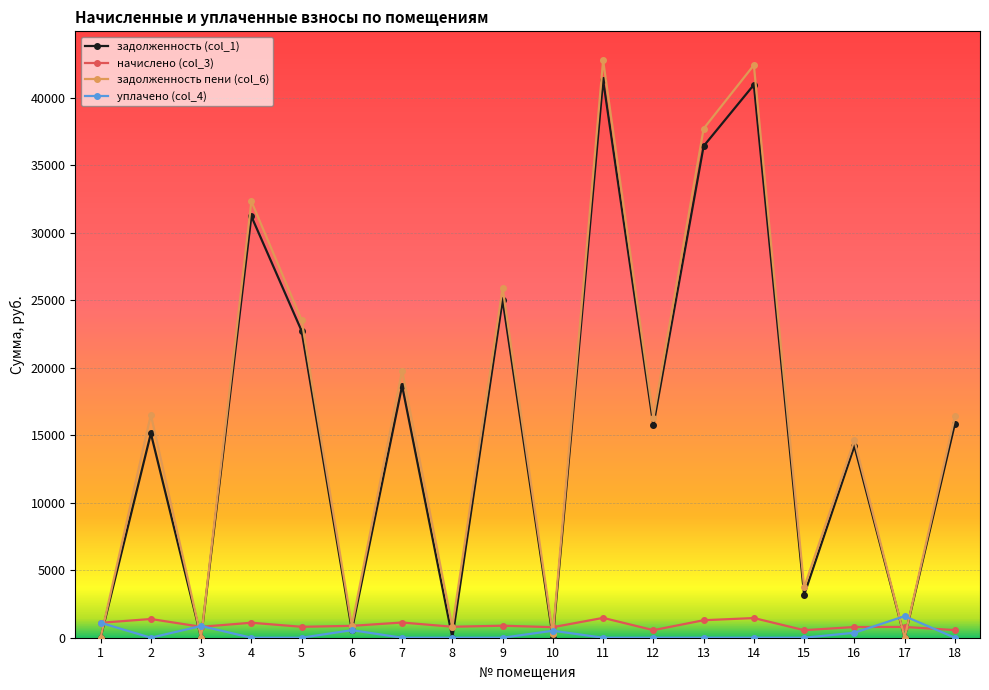

Where do задолженность (col_1) and уплачено (col_4) first cross each other?

1 and 2